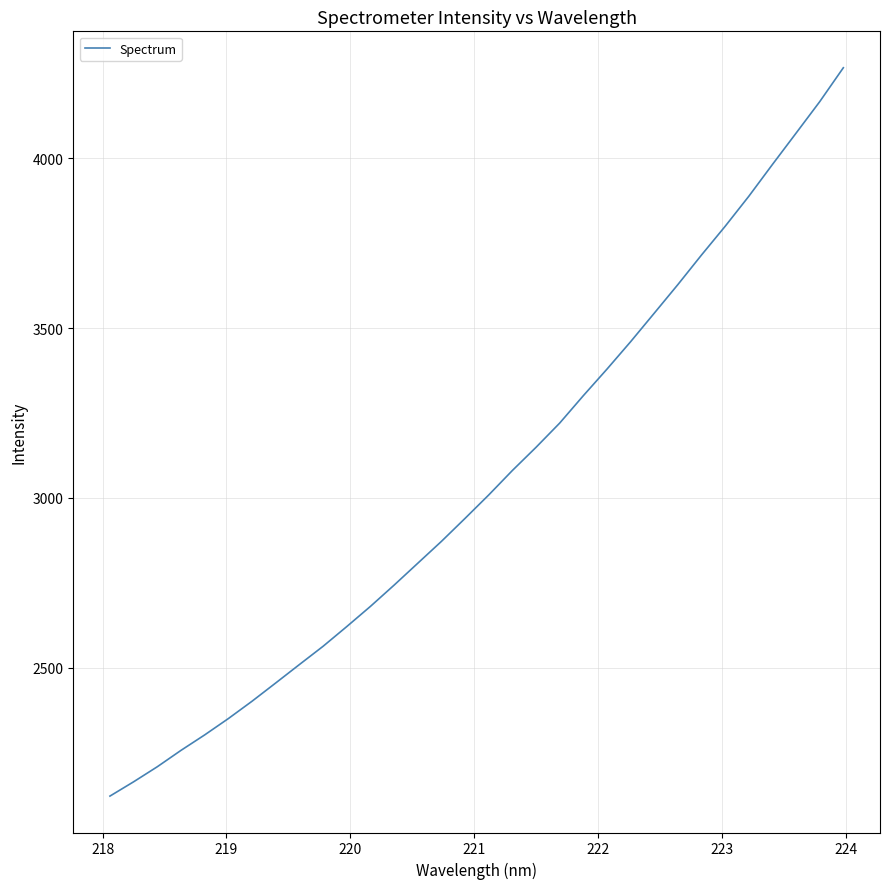

What is the difference between the maximum and minimum values?

2145.9